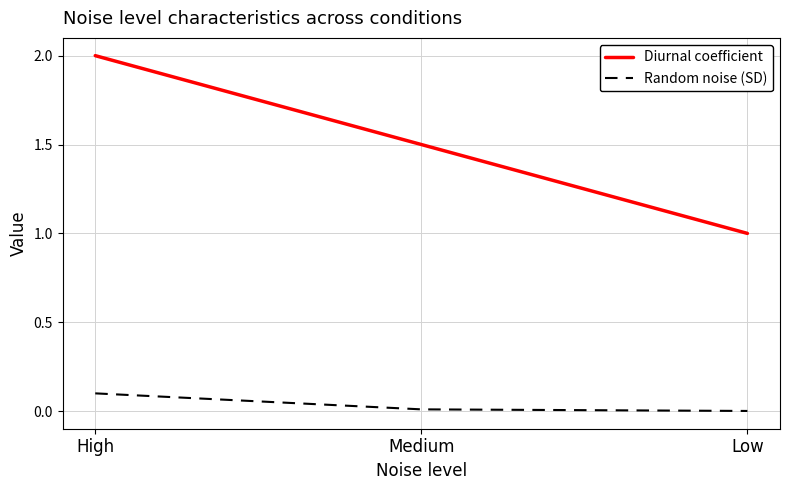

What is the minimum value for Diurnal coefficient?

1.0